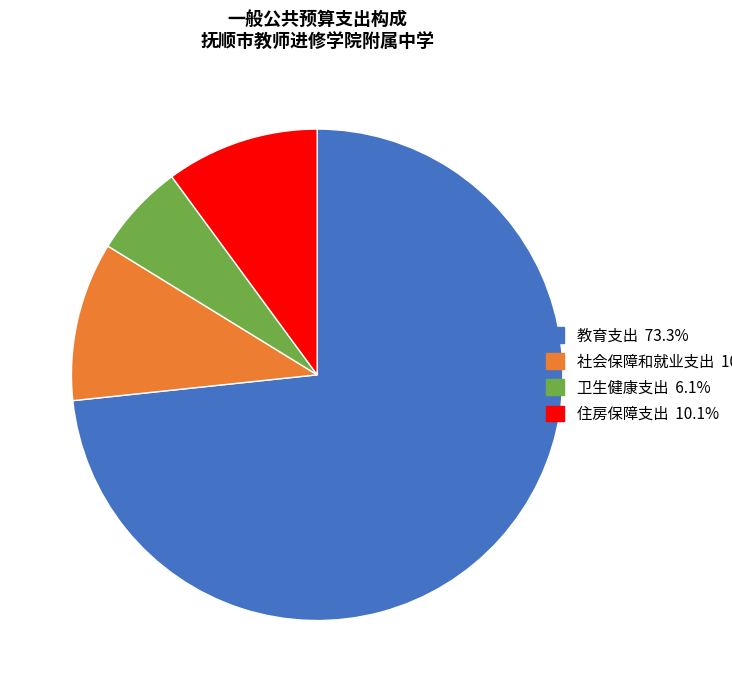

What is the smallest slice in the pie chart?

卫生健康支出